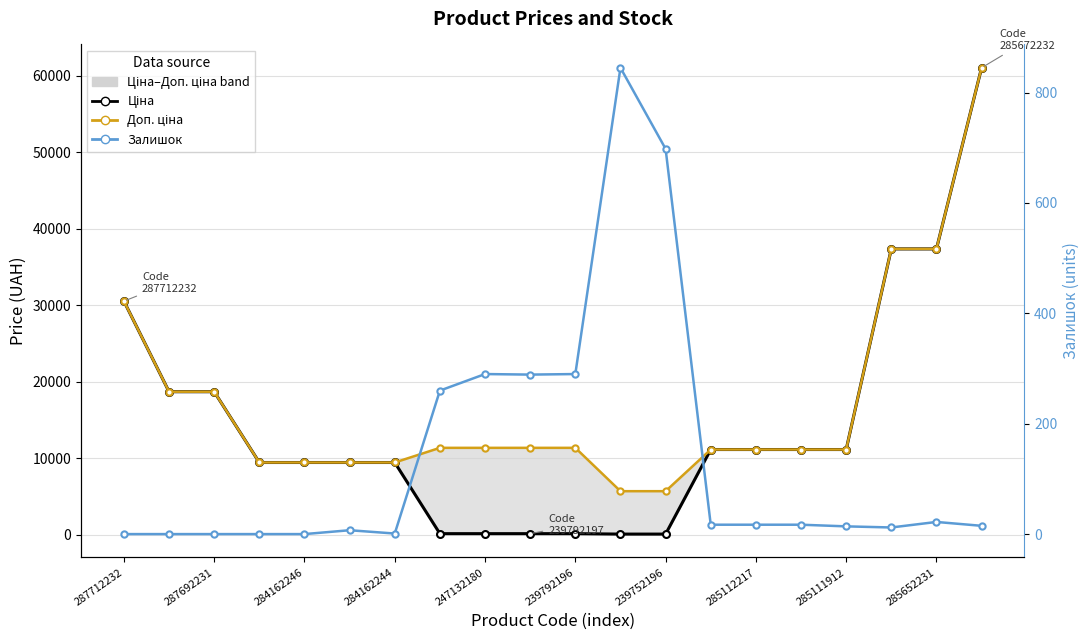

How many series are shown in this chart?

3